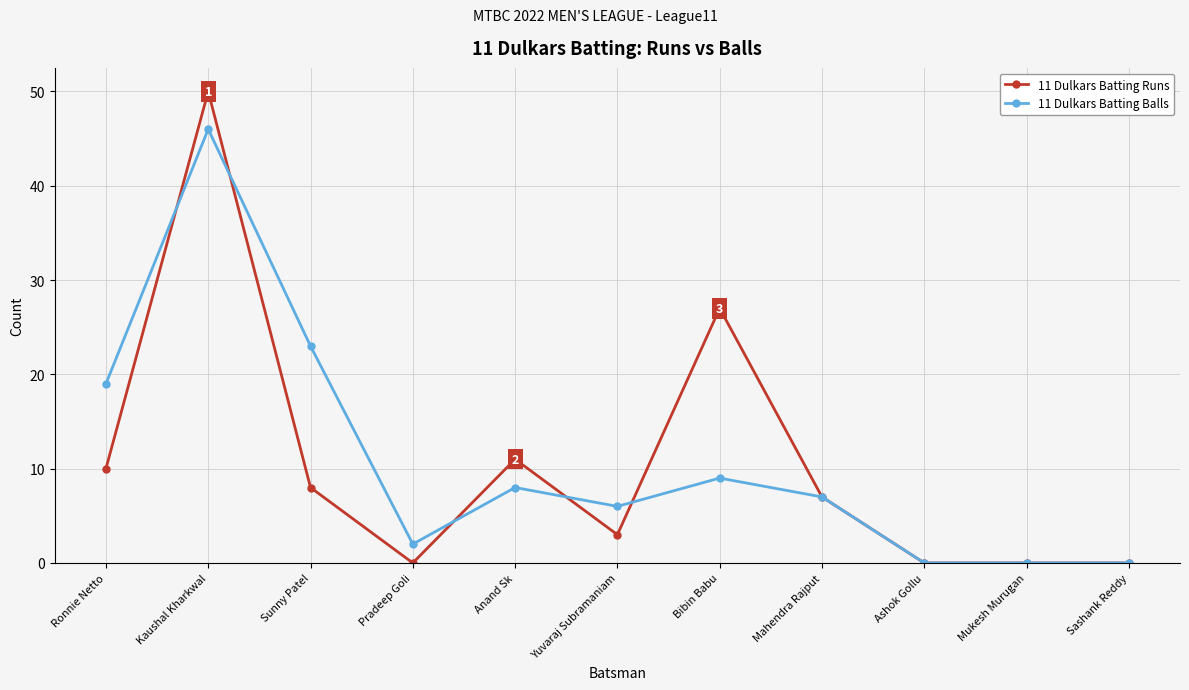

Is the value of 11 Dulkars Batting Runs at Mukesh Murugan greater than the value of 11 Dulkars Batting Balls at Mahendra Rajput?

No